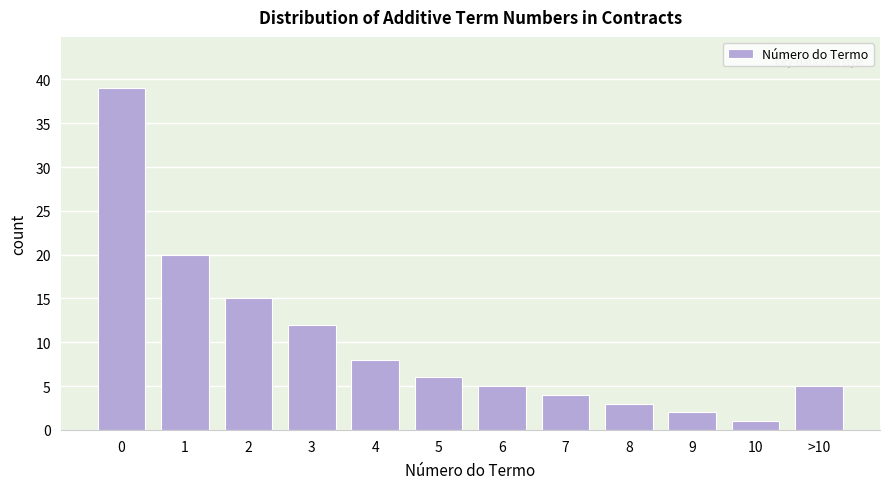

Reading left to right, what are all the values shown in this chart?

39	20	15	12	8	6	5	4	3	2	1	5